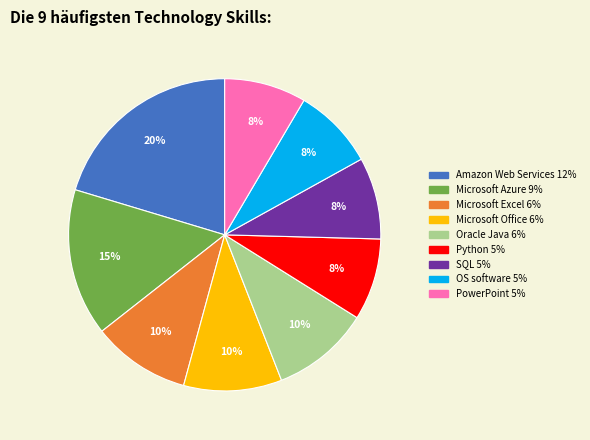

Is there any slice that represents more than half of the pie?

No